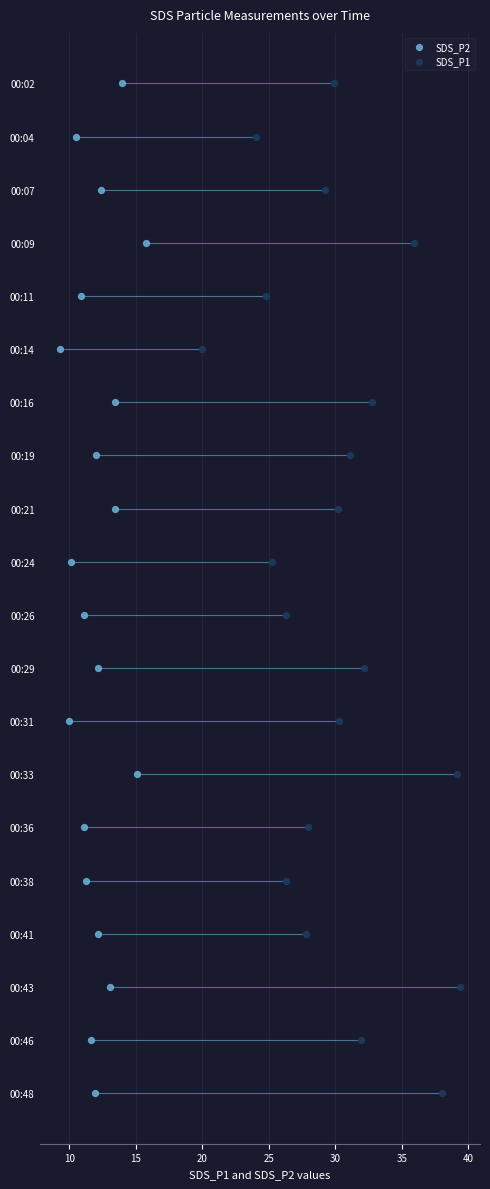

Which series reaches the maximum Y coordinate?

SDS_P2